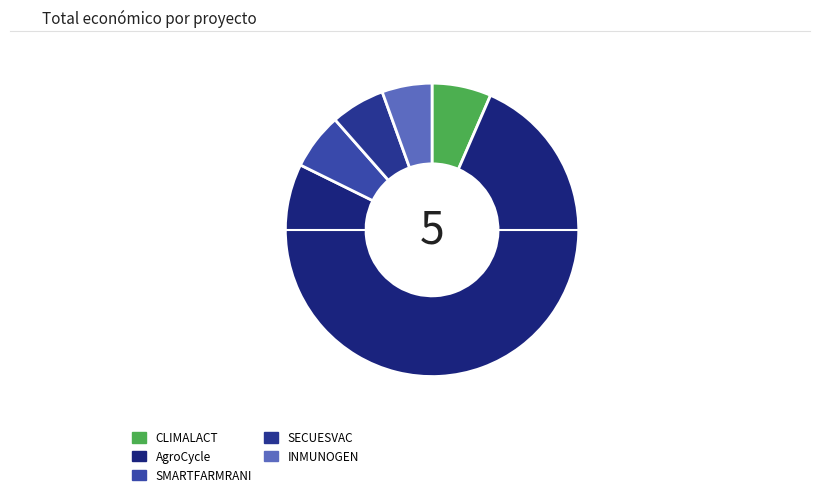

How many segments does this pie chart have?

5